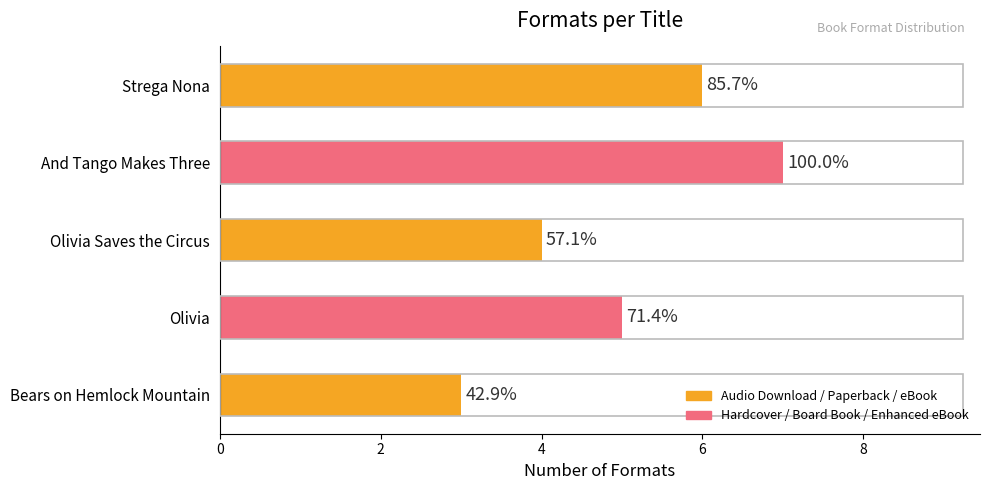

How many bars are there in total?

5